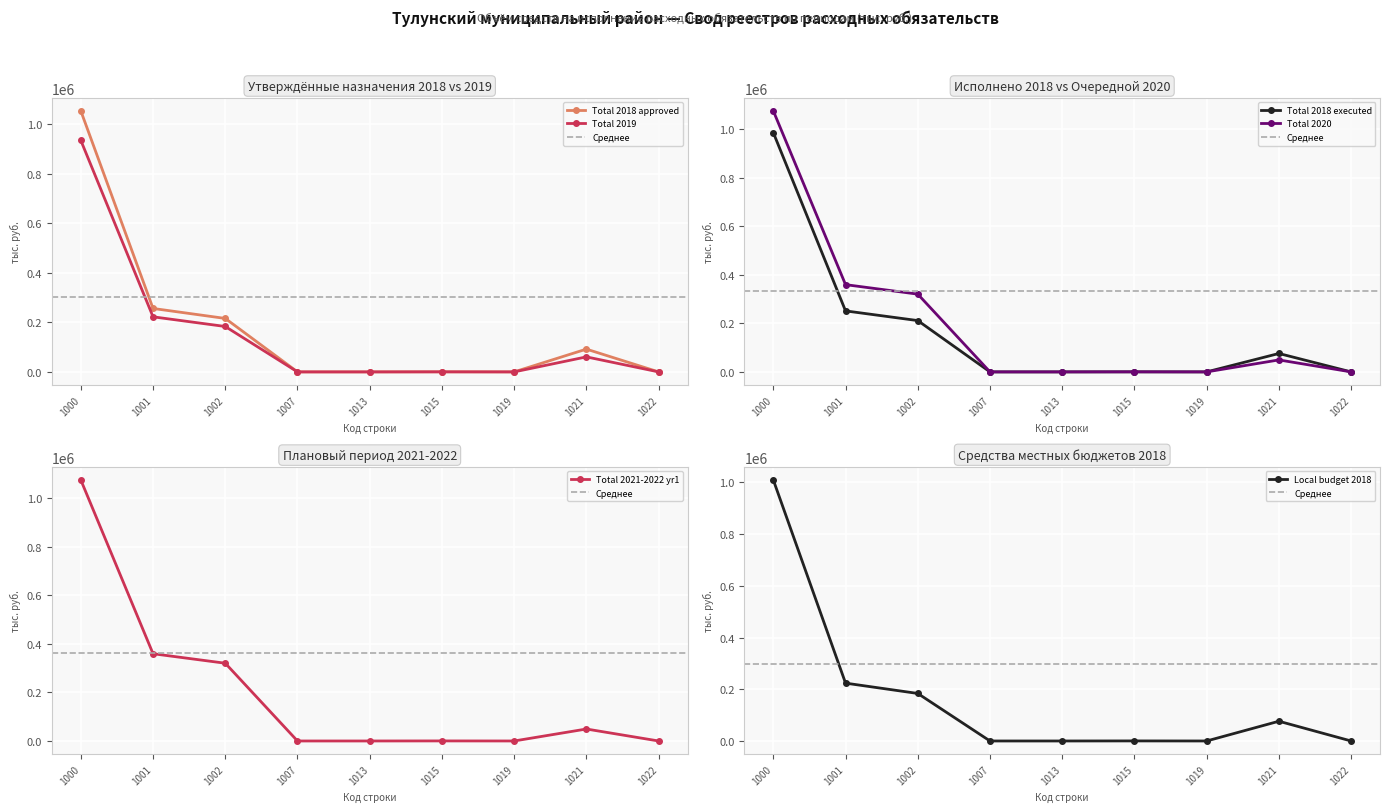

The value of Total 2019 at 1000 is 1251870.4. True or false?

False